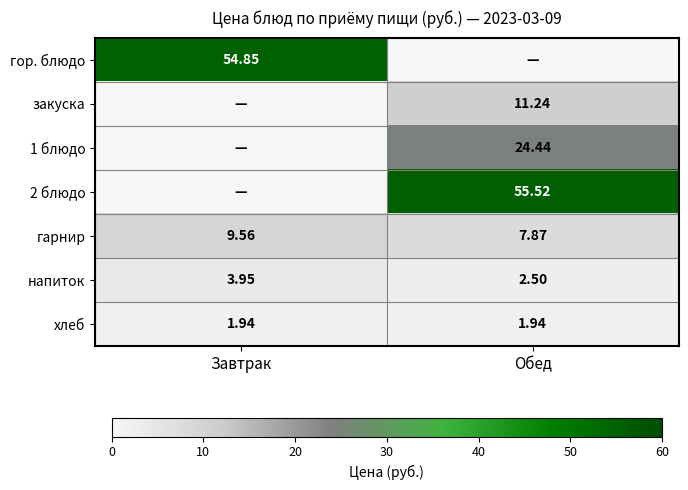

At which label does гарнир reach its peak?

Завтрак